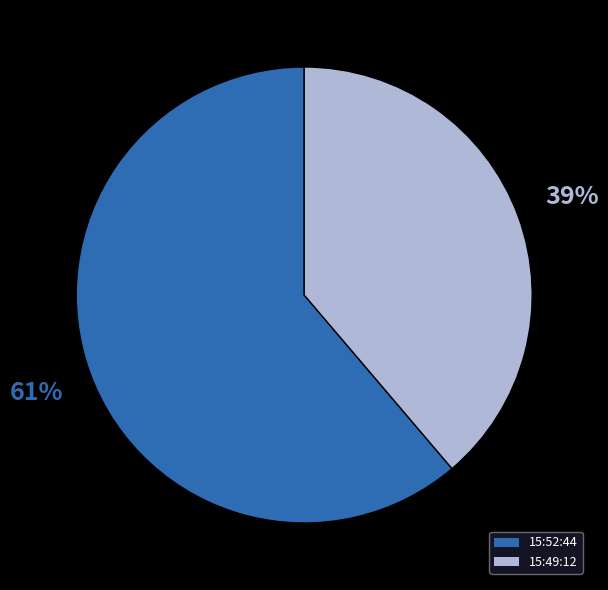

How many segments does this pie chart have?

2